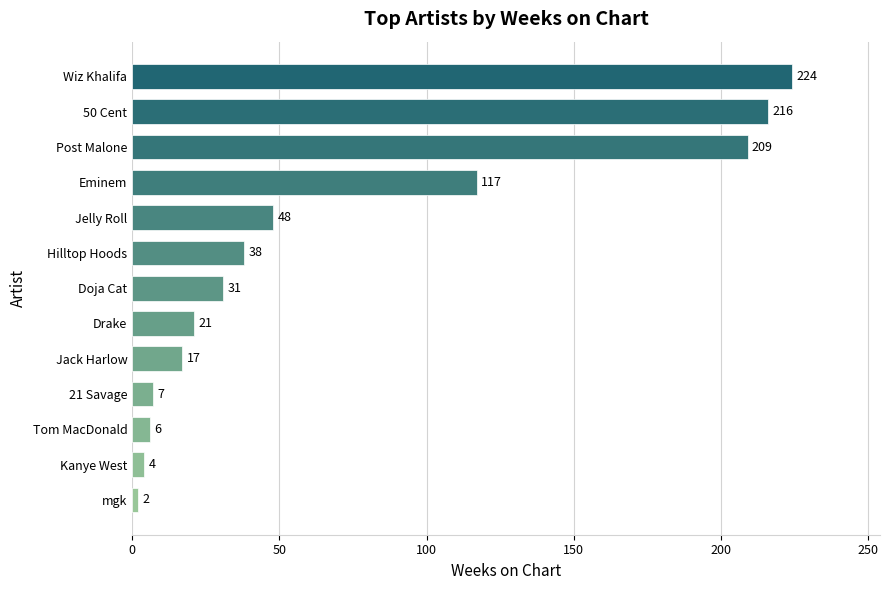

What is the change in value from Kanye West to Tom MacDonald?

+2